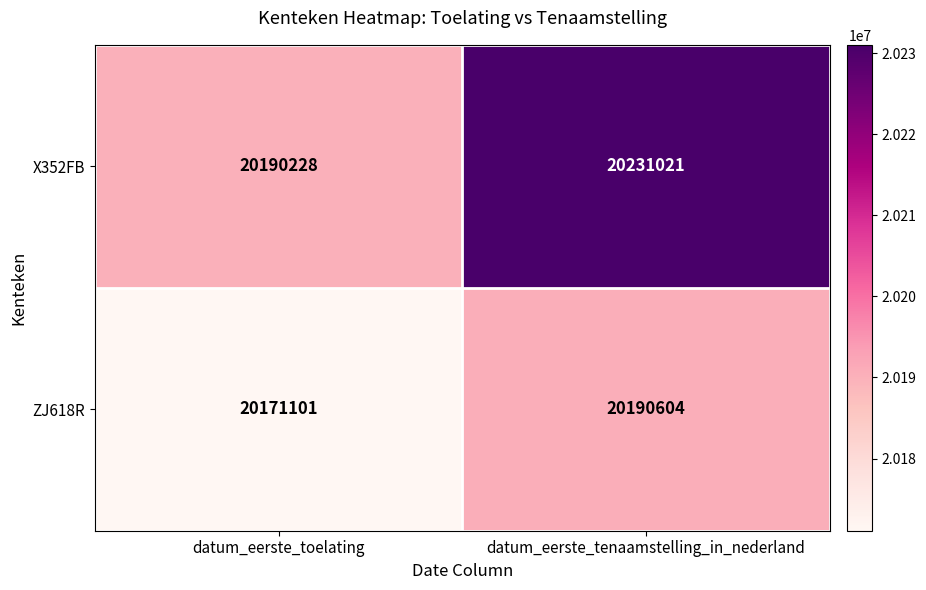

Read the X352FB value at datum_eerste_tenaamstelling_in_nederland, to the nearest 50.

20231000